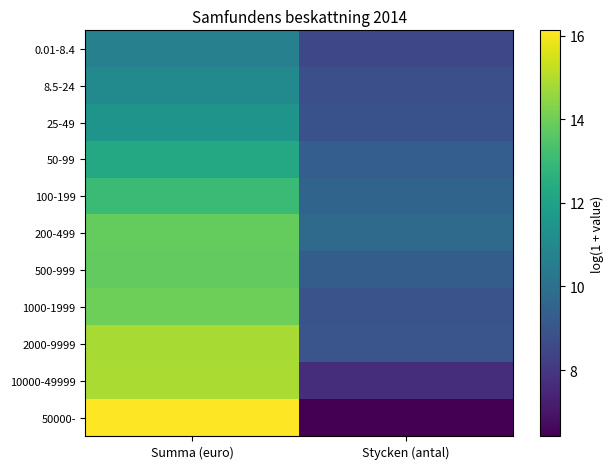

Reading left to right, extract all data points from this chart.

0.01-8.4: Summa (euro)=10.7	Stycken (antal)=8.5
8.5-24: Summa (euro)=11.1	Stycken (antal)=8.8
25-49: Summa (euro)=11.4	Stycken (antal)=8.9
50-99: Summa (euro)=12.3	Stycken (antal)=9.3
100-199: Summa (euro)=13.0	Stycken (antal)=9.5
200-499: Summa (euro)=13.8	Stycken (antal)=9.8
500-999: Summa (euro)=13.8	Stycken (antal)=9.3
1000-1999: Summa (euro)=14.0	Stycken (antal)=8.9
2000-9999: Summa (euro)=14.9	Stycken (antal)=9.0
10000-49999: Summa (euro)=14.9	Stycken (antal)=7.7
50000-: Summa (euro)=16.1	Stycken (antal)=6.4